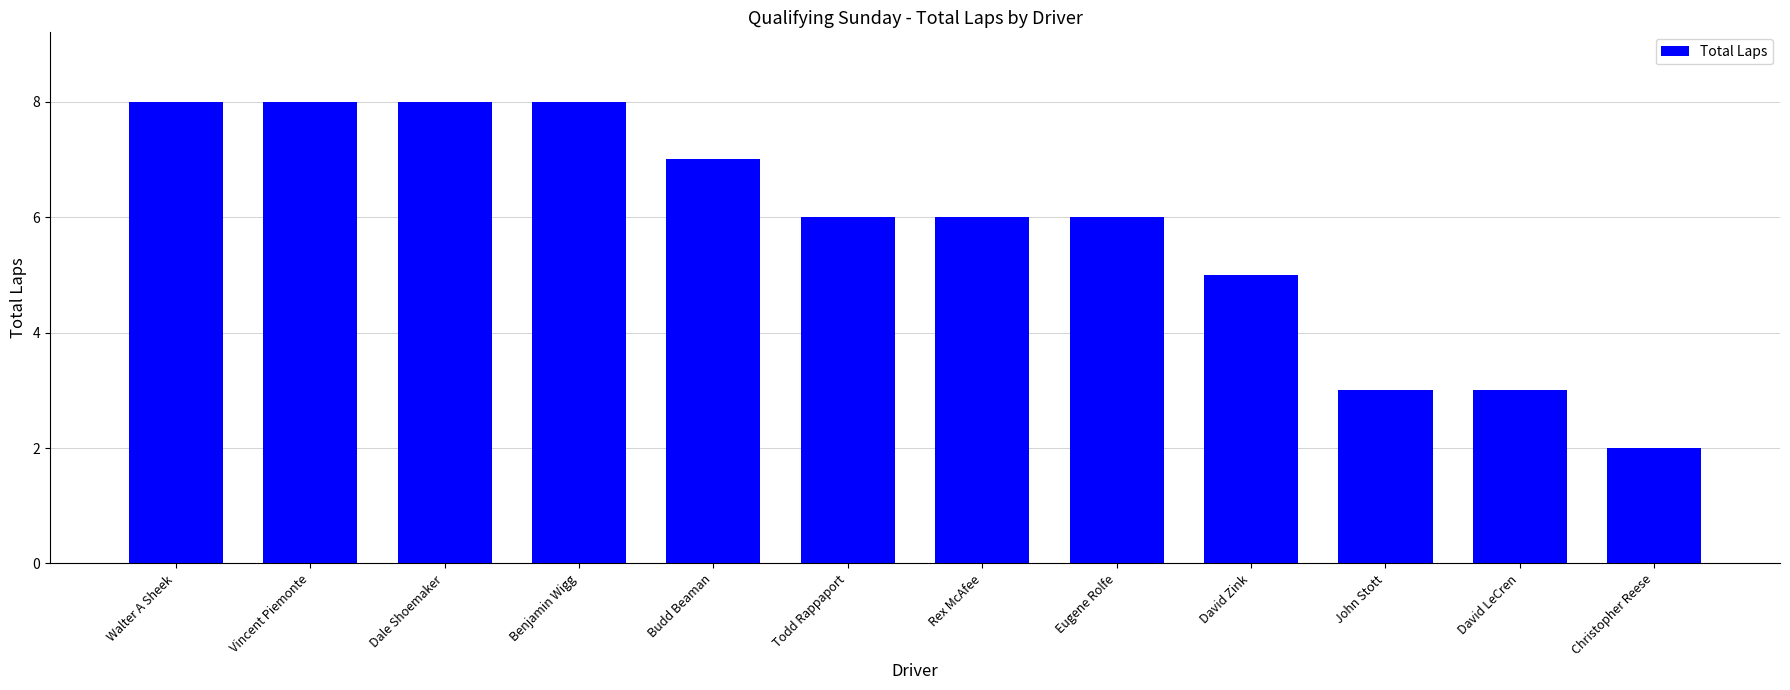

True or false: the data shows 3 at Benjamin Wigg.

False